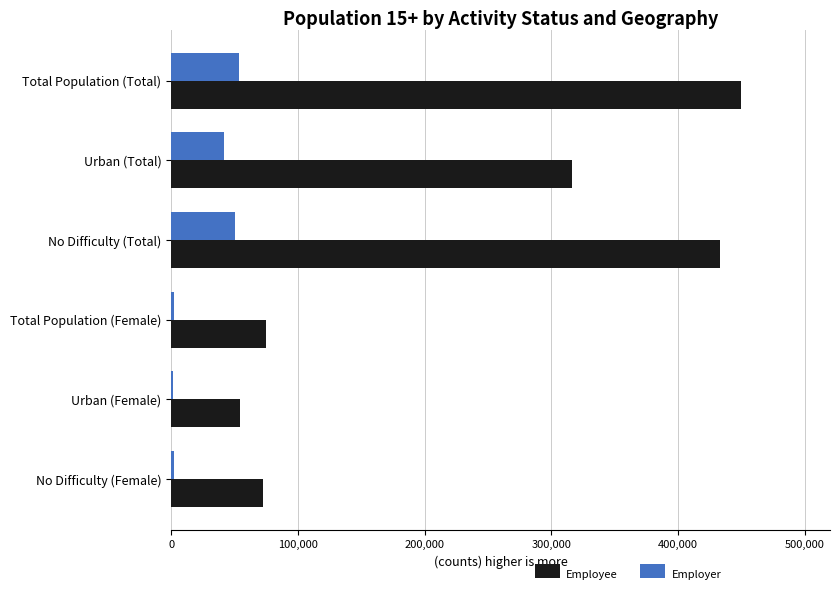

What is the difference between the second highest and minimum values in the Employer series?

49000